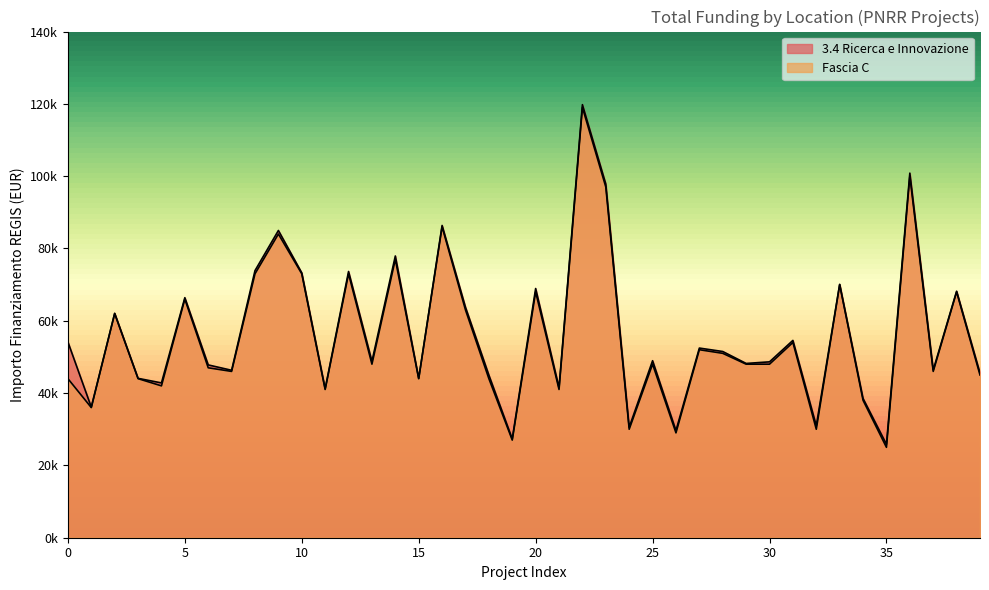

Does the chart display data point markers on the line(s)?

No